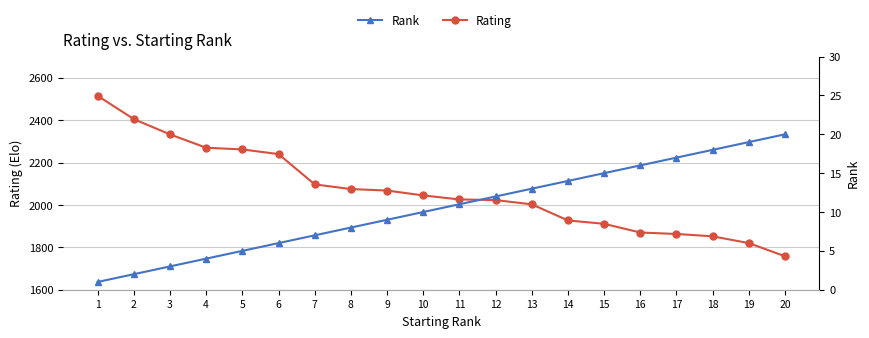

What is the total value across all series at 4?

2274